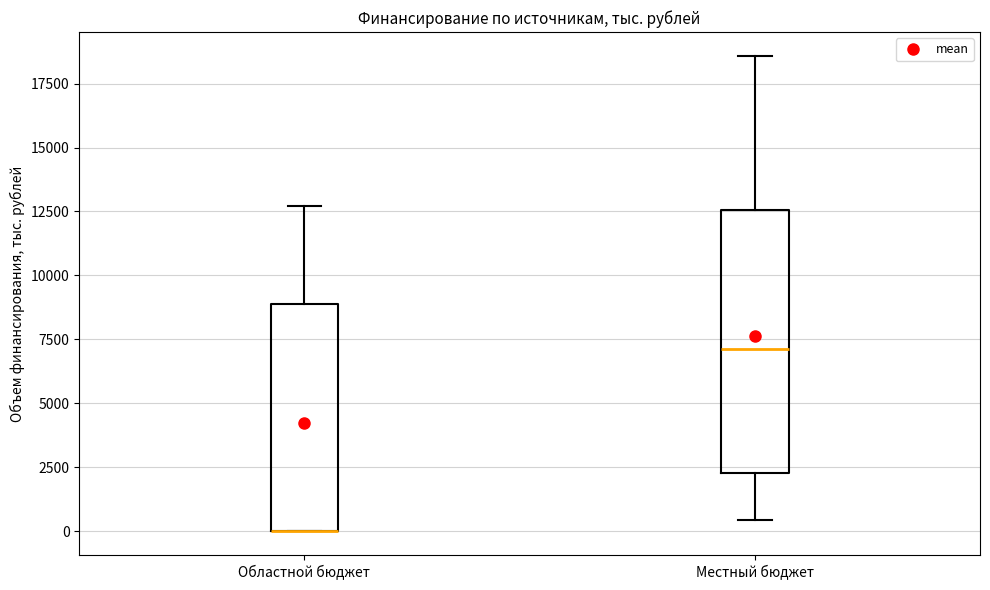

Where does the median line of the box for Местный бюджет sit on the y-axis? The values are not printed on the chart, so give them approximately, as read against the axis.

7000